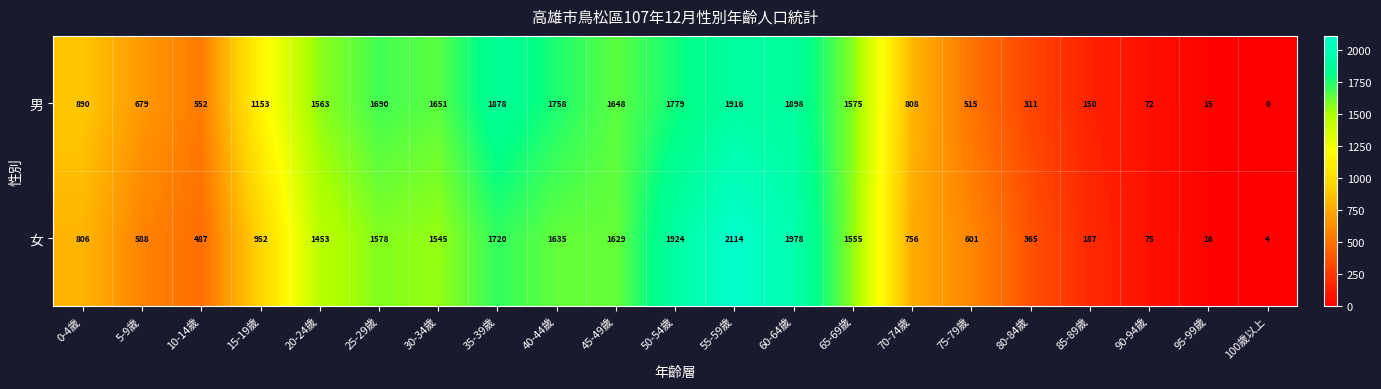

Read the 女 value at 10-14歲.

487